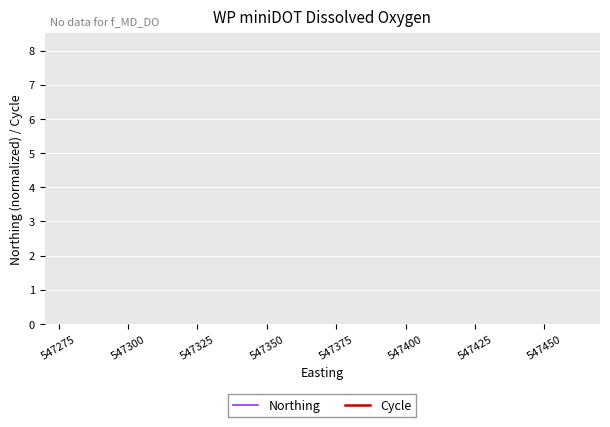

The value of Northing at 547425 is 0.3. True or false?

False